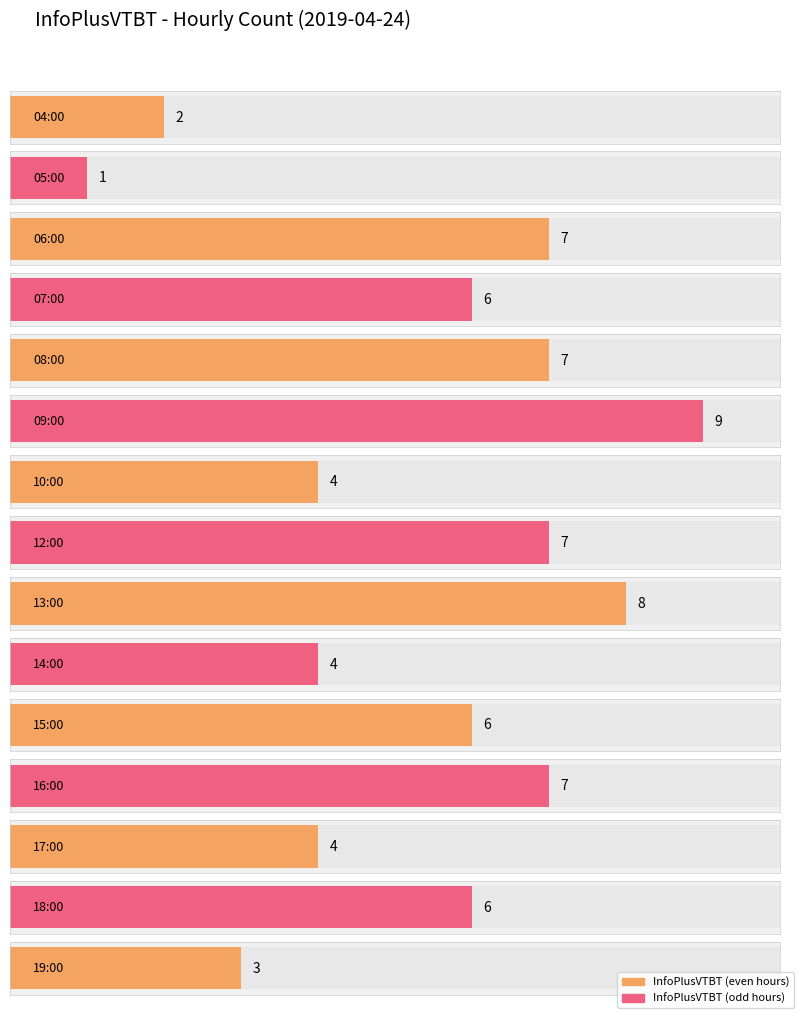

Reading left to right, list all the values displayed in this chart.

2	1	7	6	7	9	4	7	8	4	6	7	4	6	3